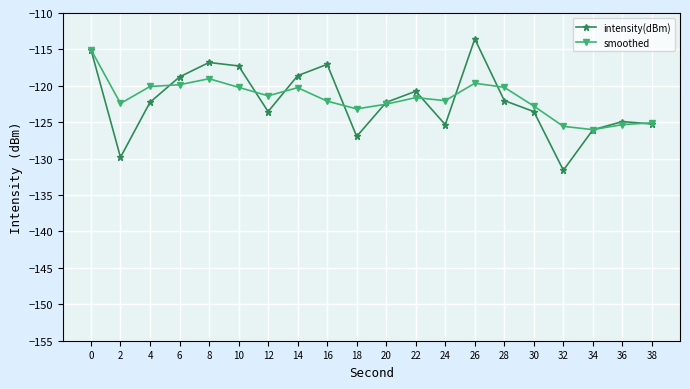

What is the difference between the maximum and second lowest values in the smoothed series?

10.5